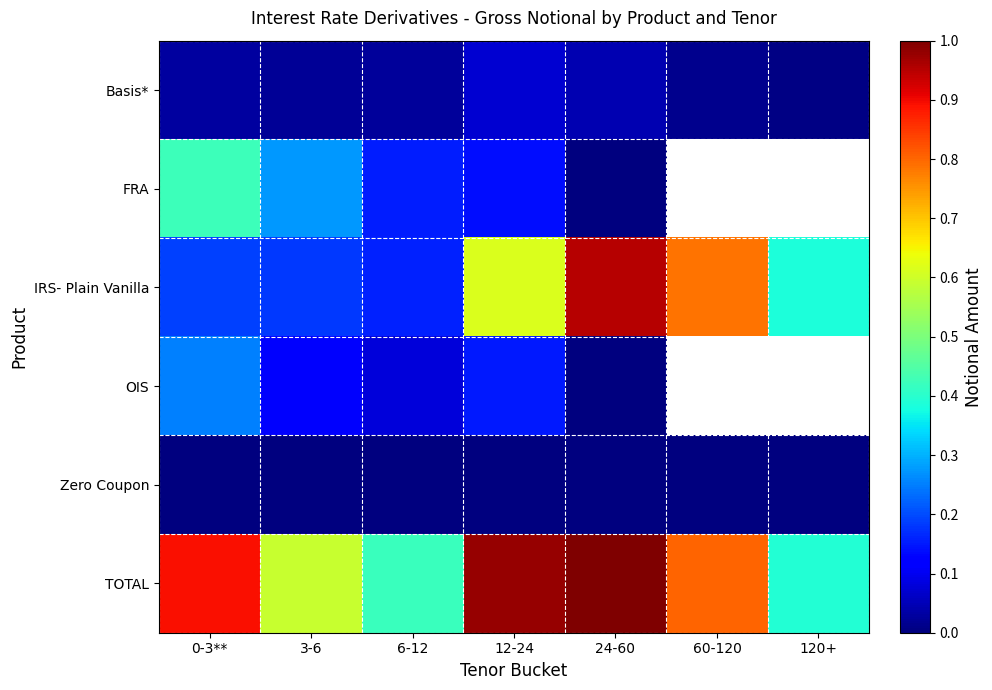

What is the difference between the highest and lowest values at 3-6?

0.6